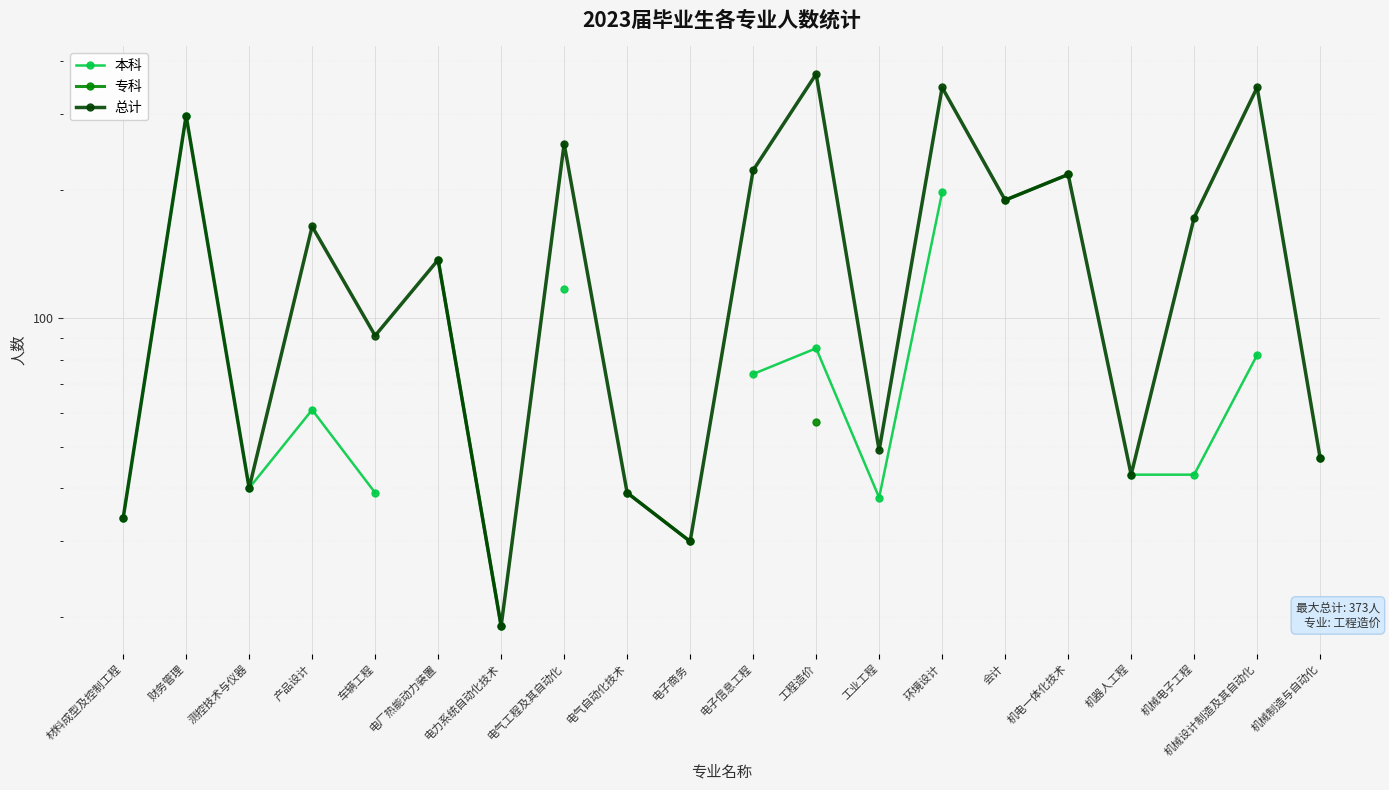

How many series are shown in this chart?

3